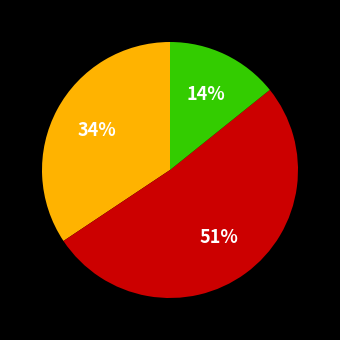

To the nearest percent, what is the average slice percentage?

33%